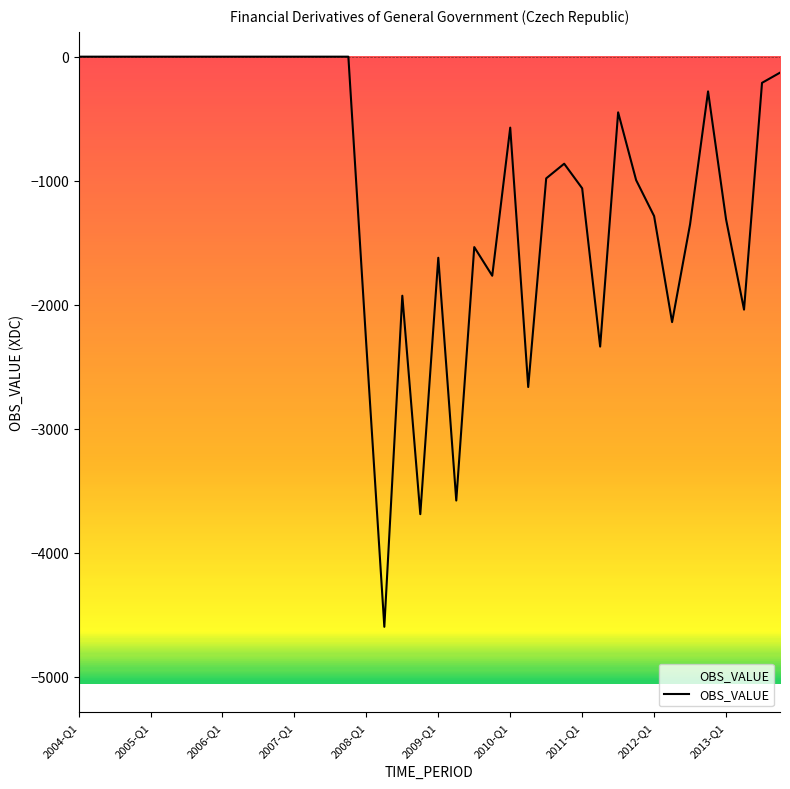

What is the difference between the maximum and minimum values?

4596